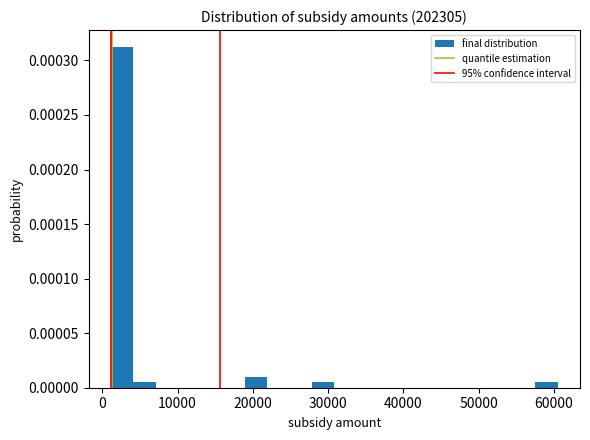

Read against the x-axis, roughly where is the centre of the tallest bar?

3000